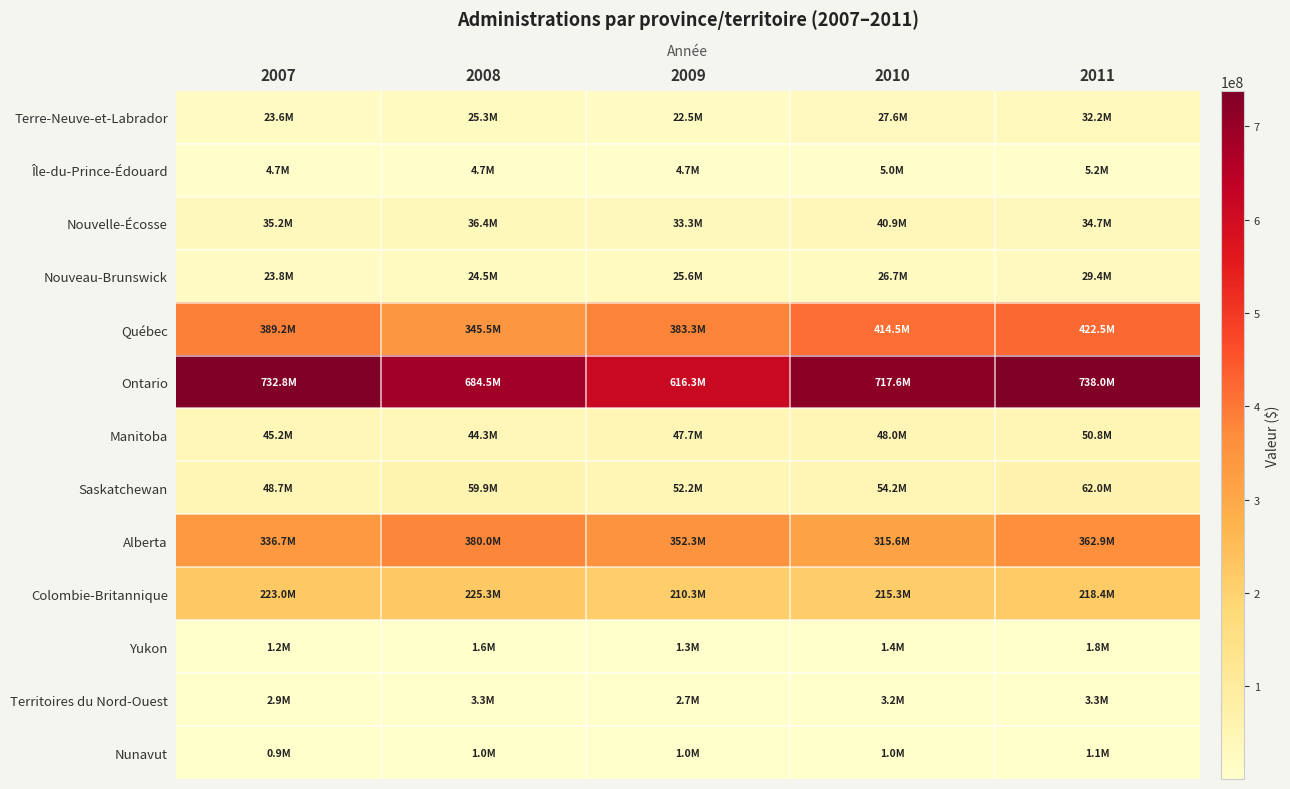

Between 2008 and 2011, which is larger?

2011